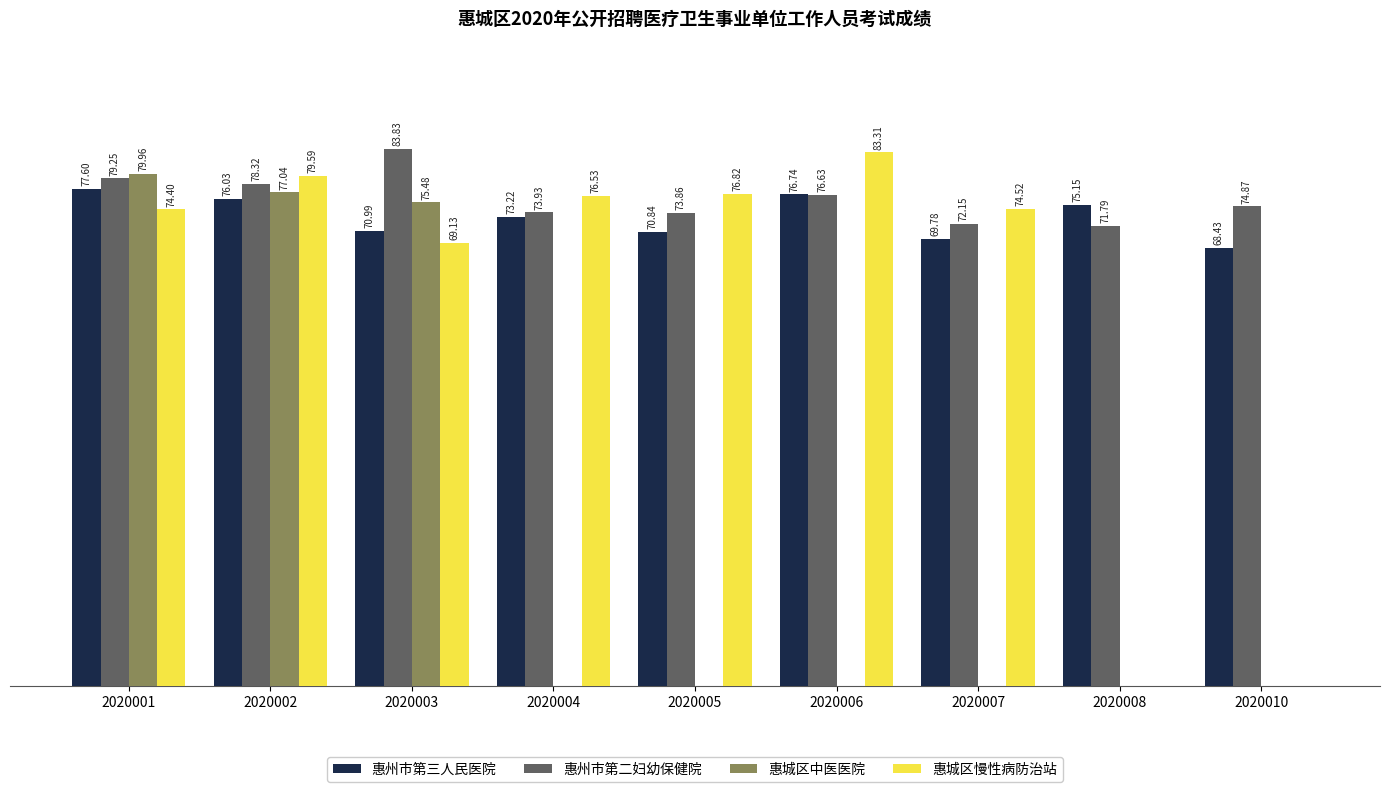

Is the value of 惠州市第二妇幼保健院 at 2020004 greater than the value of 惠州市第三人民医院 at 2020010?

Yes